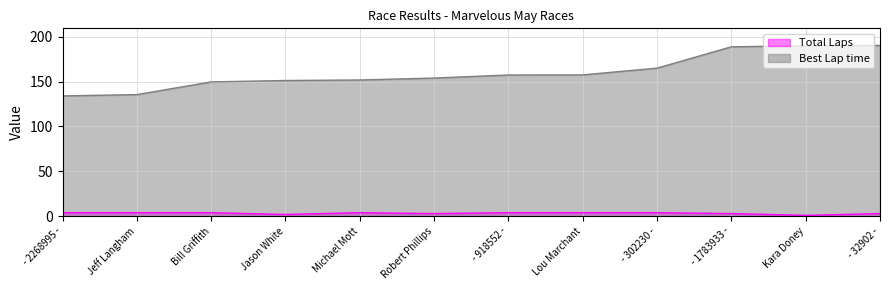

Where does the Best Lap time series first go above 157?

- 918552 -